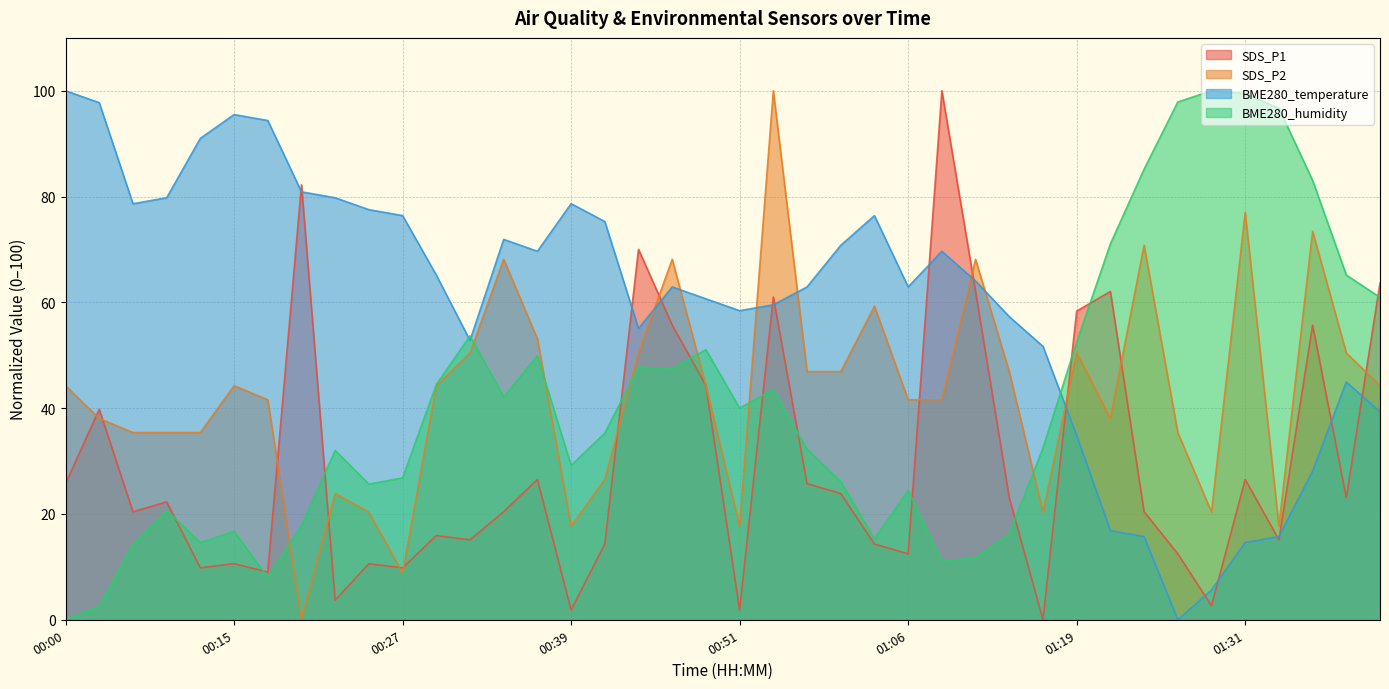

At which category does BME280_humidity reach its first local valley?

00:12